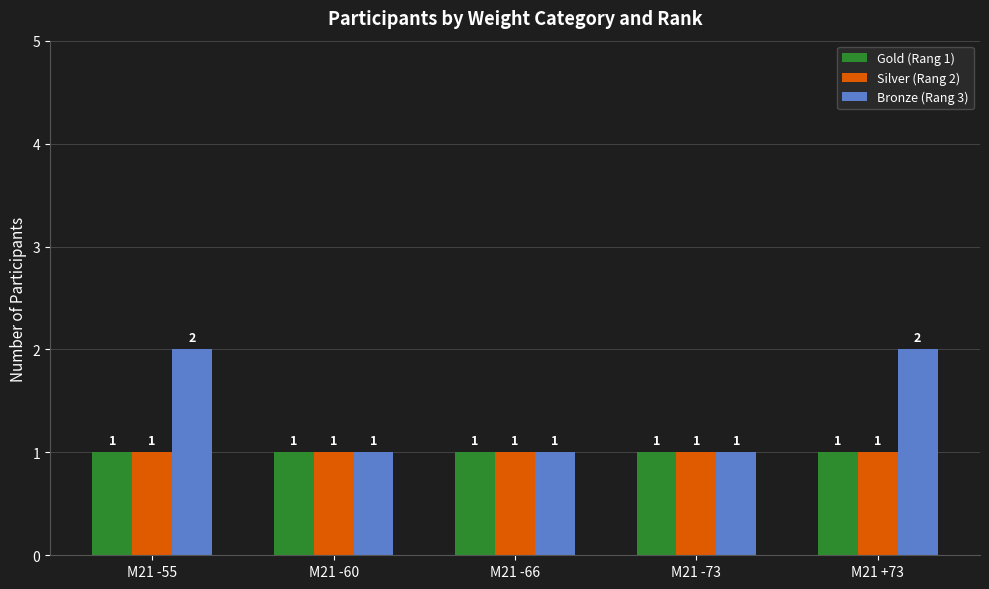

What is the difference between the Bronze (Rang 3) values at M21 -55 and M21 -60?

1